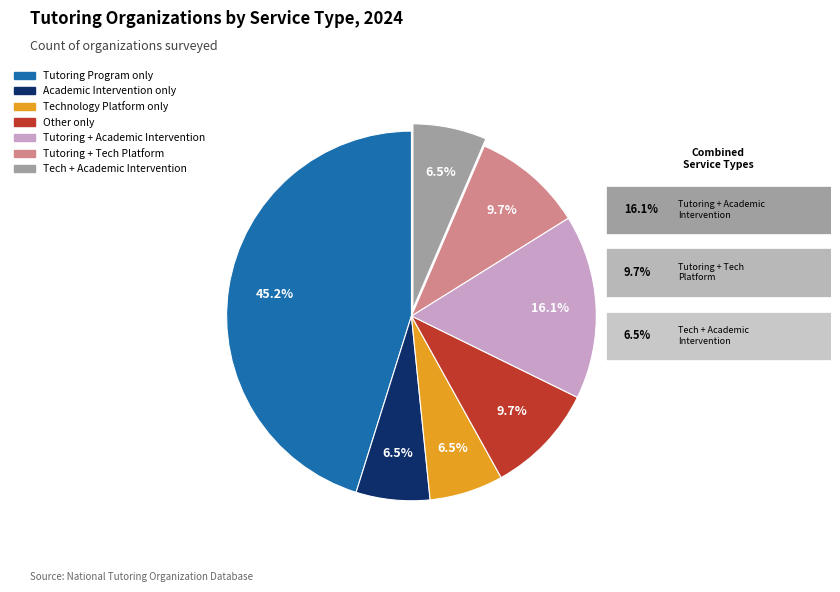

Is there any slice that represents more than half of the pie?

No